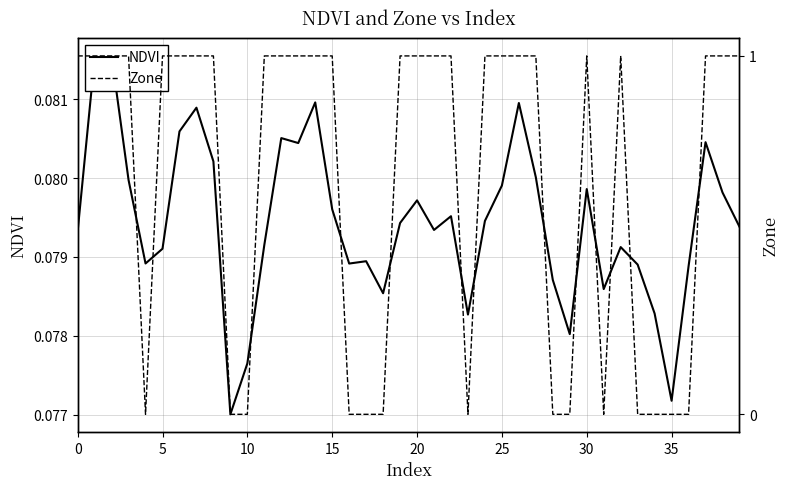

What is the sum of all Zone values?

26.0